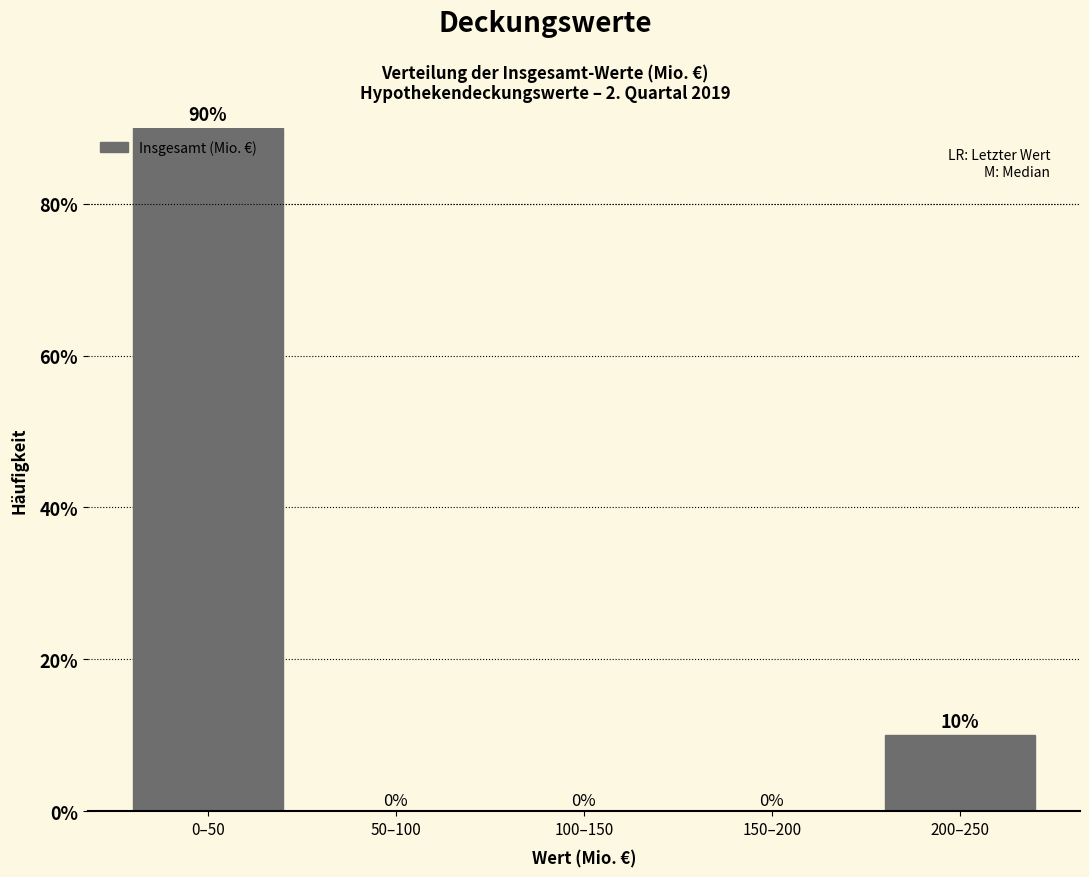

Reading left to right, transcribe all the data shown in this chart.

0–50=90	50–100=0	100–150=0	150–200=0	200–250=10